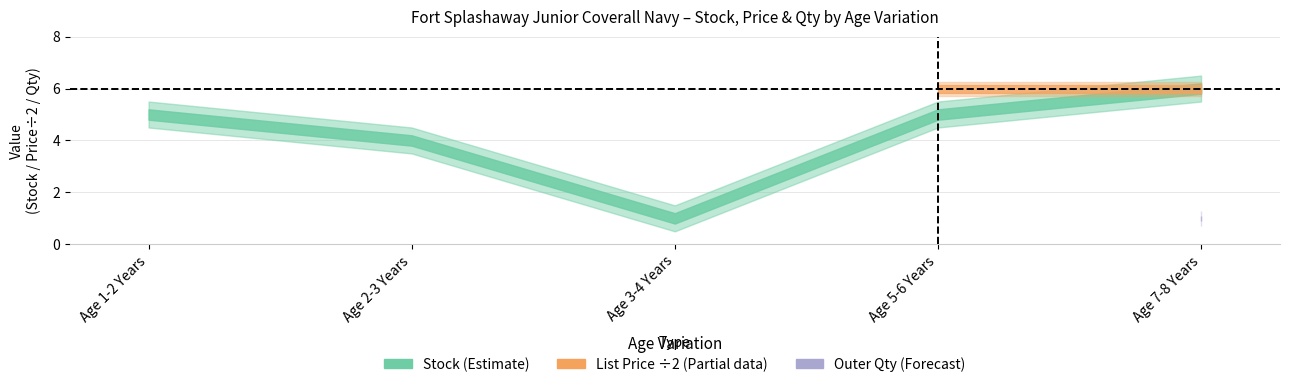

At which category is the sum across all series the highest?

Age 7-8 Years